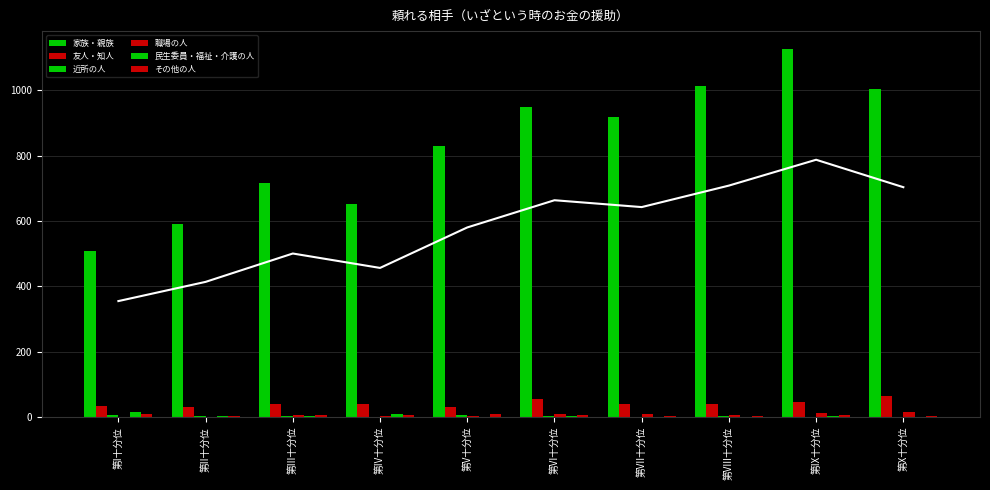

Reading left to right, extract all data points from this chart.

家族・親族: 507	591	715	652	829	948	918	1012	1125	1005
友人・知人: 33	32	41	41	31	55	41	40	45	64
近所の人: 5	3	2	0	5	4	0	2	0	1
職場の人: 1	1	6	4	2	10	8	6	11	15
民生委員・福祉・介護の人: 16	3	3	8	0	3	0	1	3	0
その他の人: 8	4	5	6	8	5	4	3	6	3